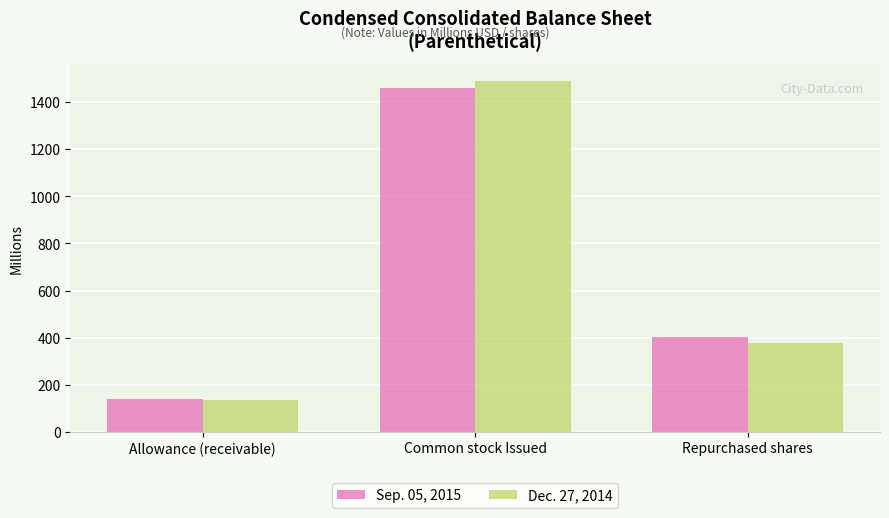

At which category is the sum across all series the highest?

Common stock Issued